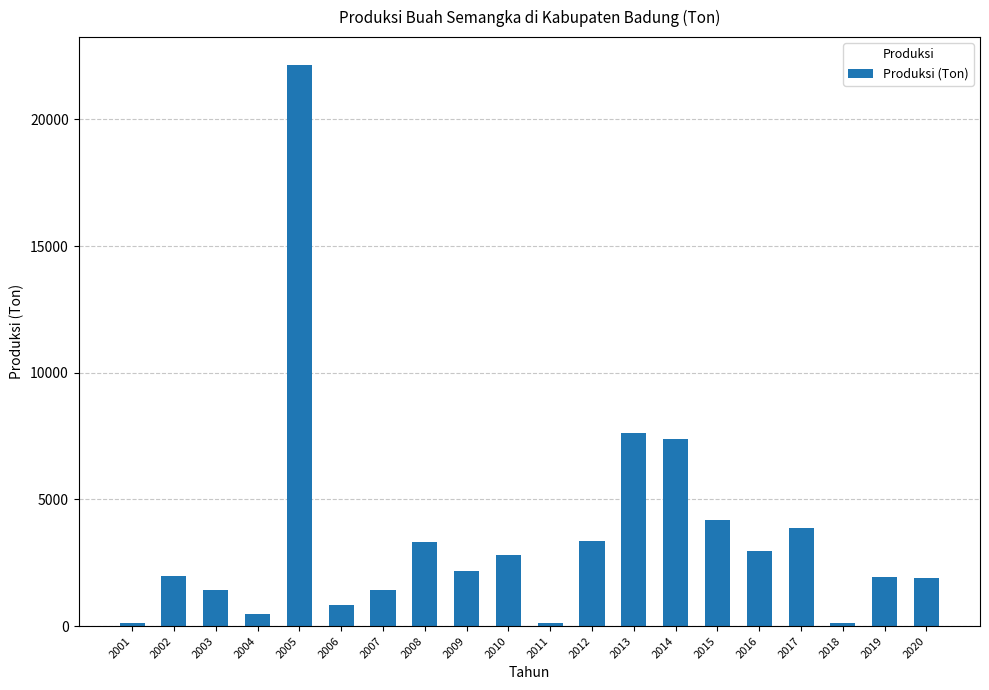

What is the sum of all values?

70137